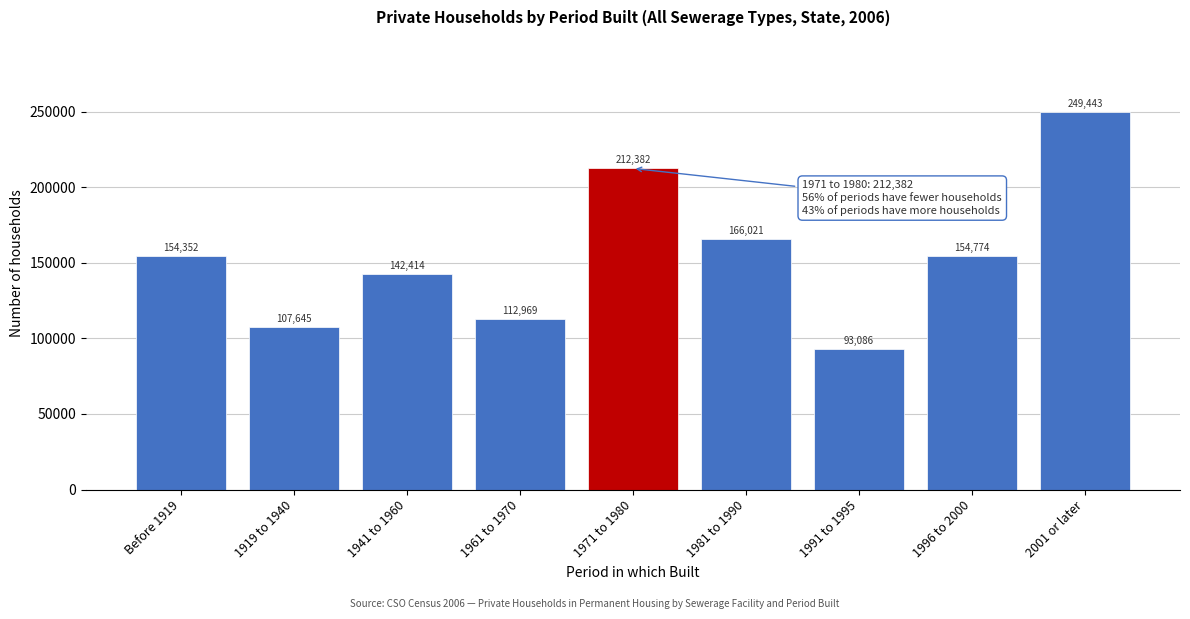

Reading left to right, list all the values displayed in this chart.

Before 1919=154352	1919 to 1940=107645	1941 to 1960=142414	1961 to 1970=112969	1971 to 1980=212382	1981 to 1990=166021	1991 to 1995=93086	1996 to 2000=154774	2001 or later=249443